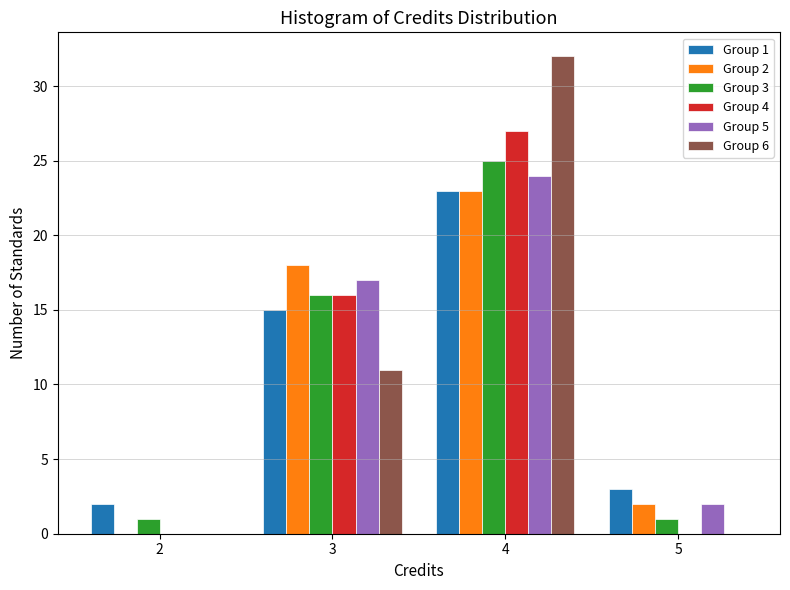

In the Group 6 series, which range on the x-axis has the tallest bar?

3.5 to 4.5